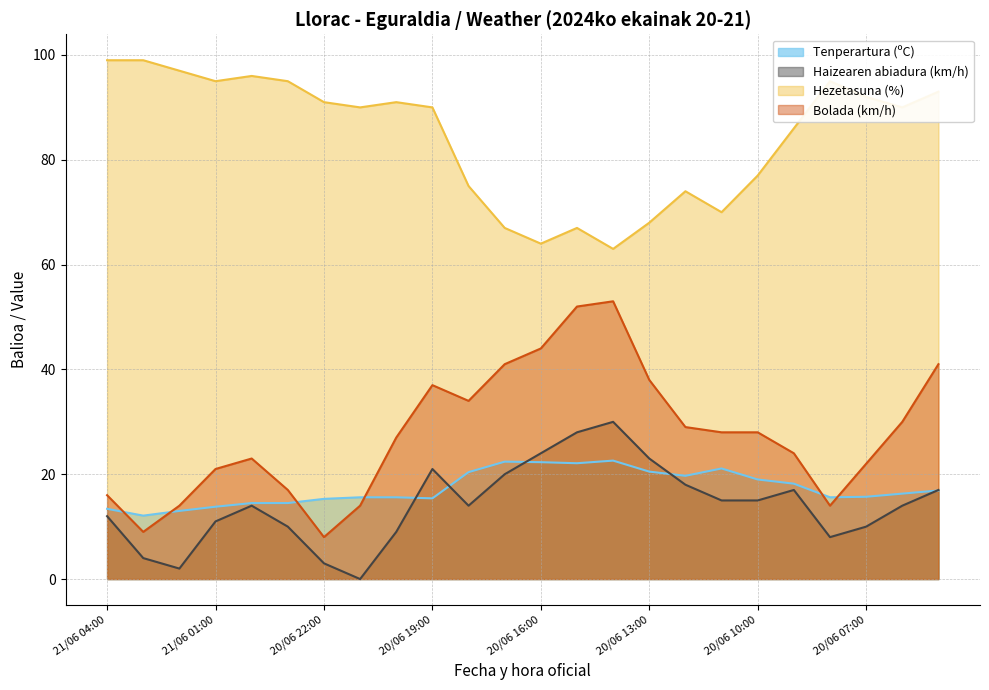

Which has a higher value, 20/06 13:00 or 20/06 07:00?

20/06 13:00